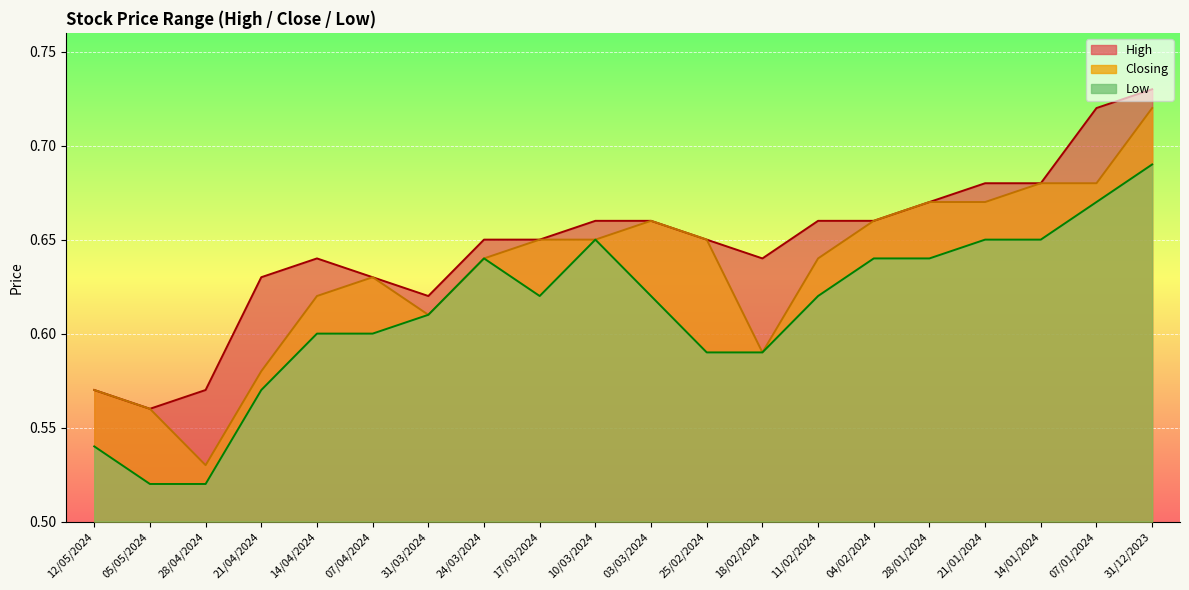

At which label does High reach its minimum?

05/05/2024